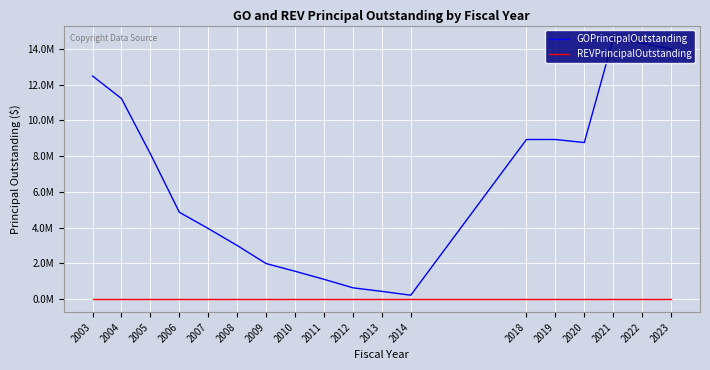

The value of GOPrincipalOutstanding at 2018 is 4369304. True or false?

False